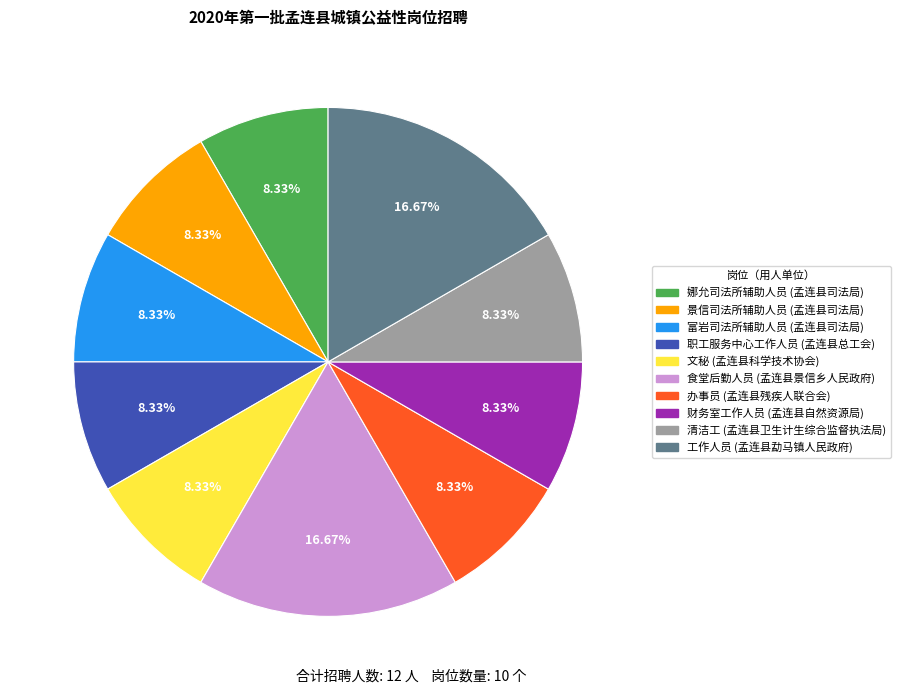

Approximately how many times larger is the value at 富岩司法所辅助人员 compared to 财务室工作人员?

1.0